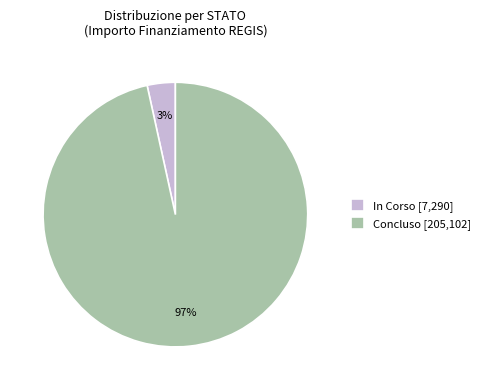

Does any single category account for the majority?

Yes